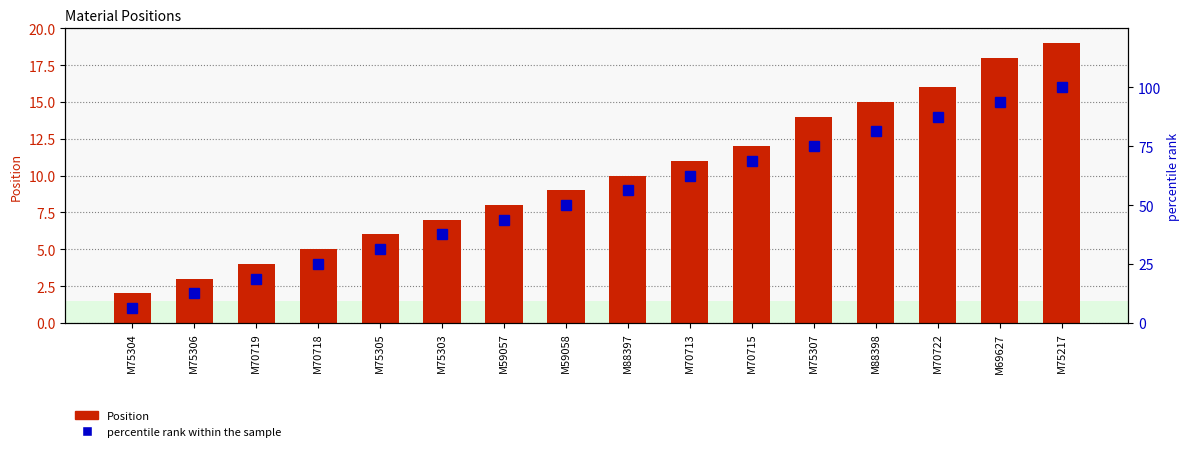

Is it true that Position equals 18.0 at M69627?

True